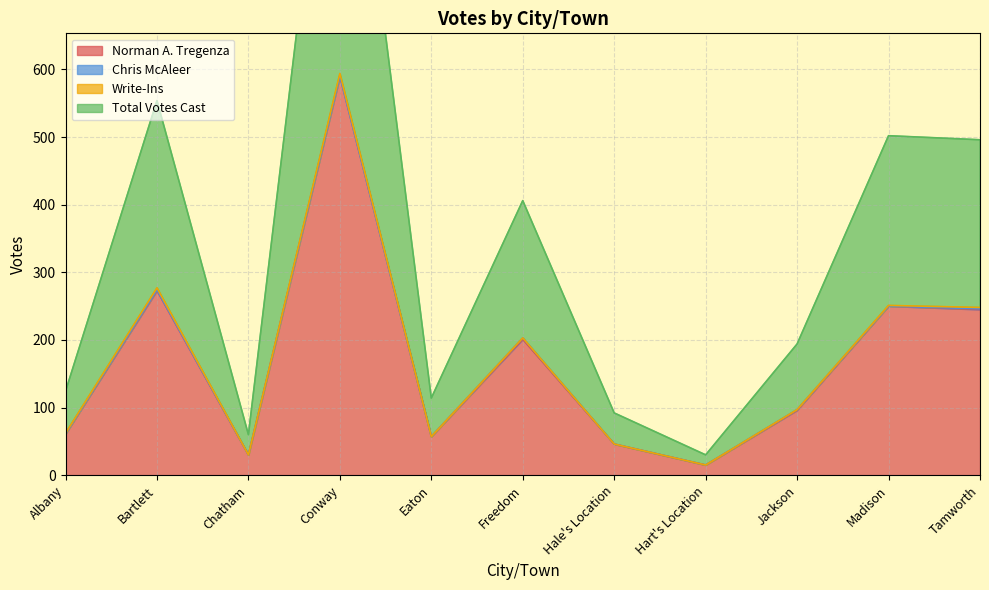

What is the sum of the Norman A. Tregenza values at Bartlett and Hale's Location?

319